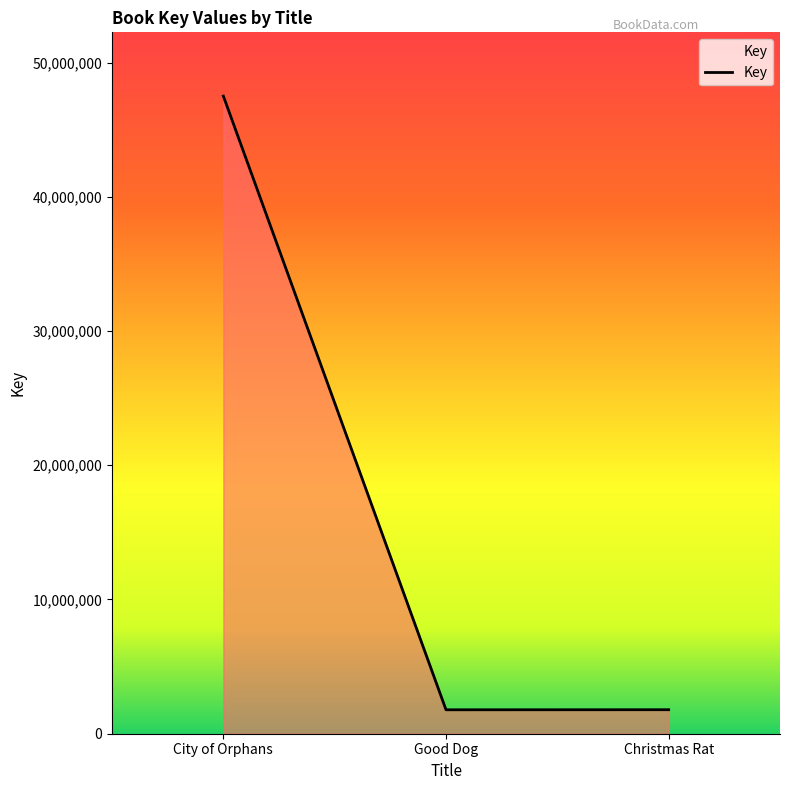

What is the difference between the maximum and minimum values?

45717480